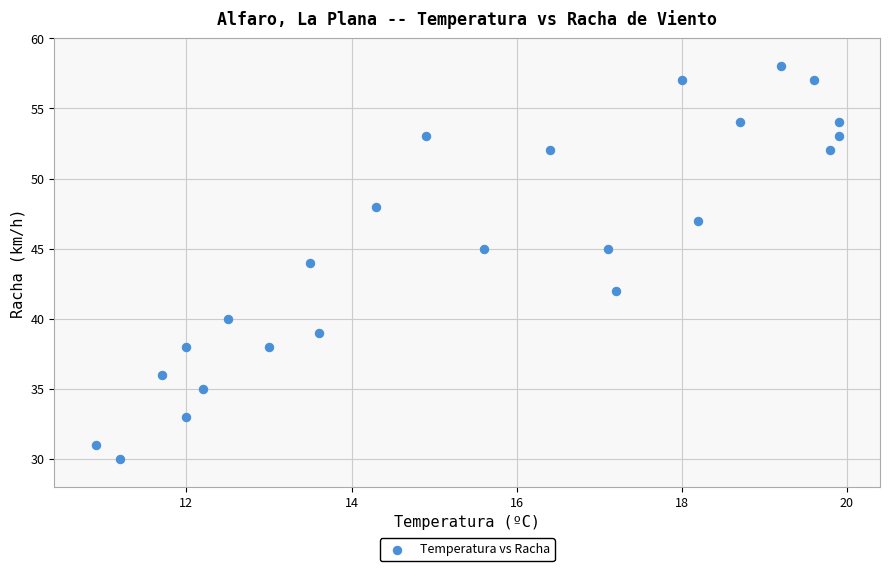

What is the range of Y values (max minus min)?

28